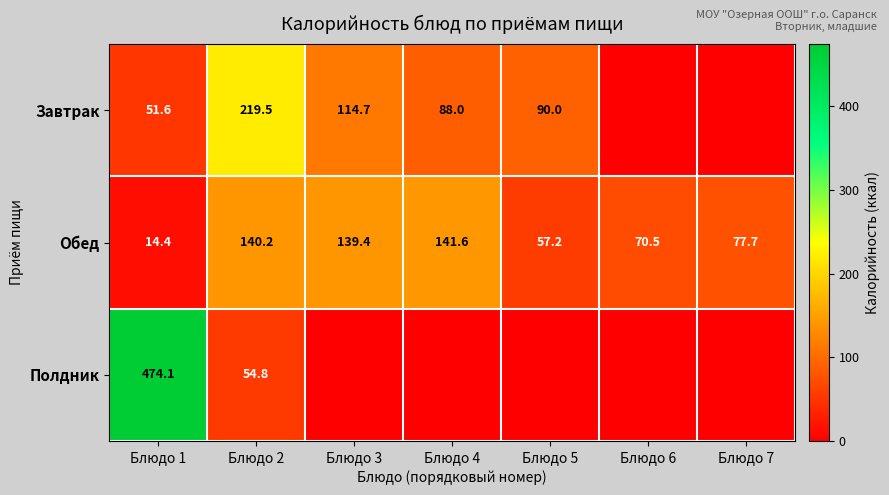

What is the total value across all series at Блюдо 2?

414.5